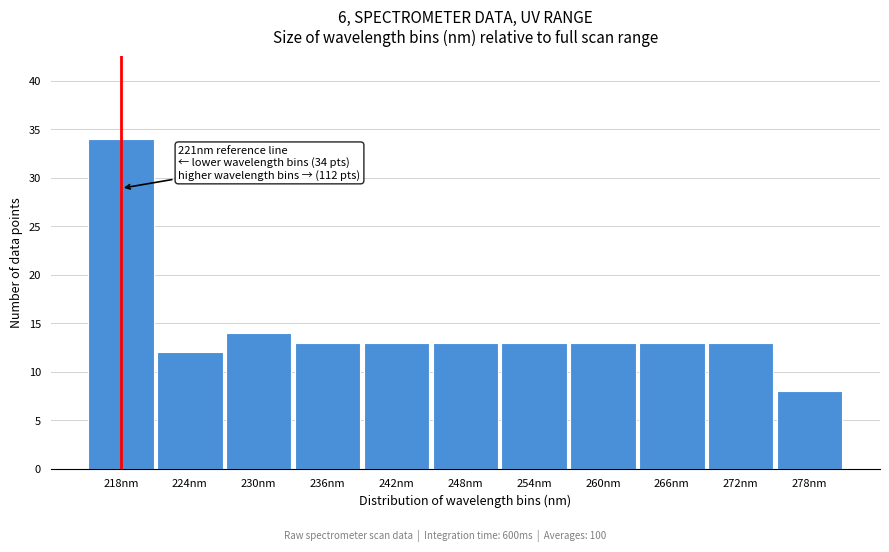

Reading left to right, what are all the values shown in this chart?

218nm=34	224nm=12	230nm=14	236nm=13	242nm=13	248nm=13	254nm=13	260nm=13	266nm=13	272nm=13	278nm=8